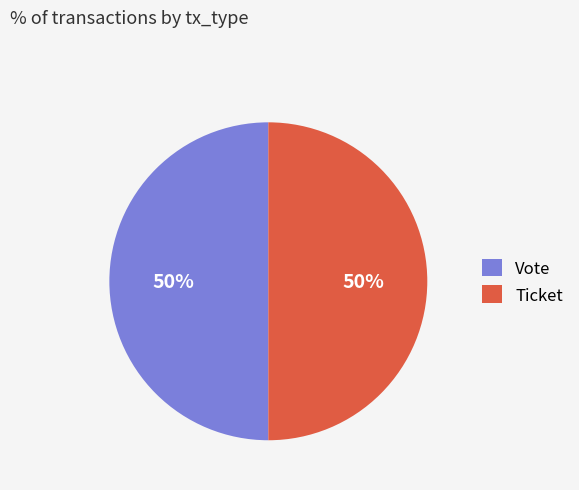

Combined, do Ticket and Vote account for over 50%?

Yes